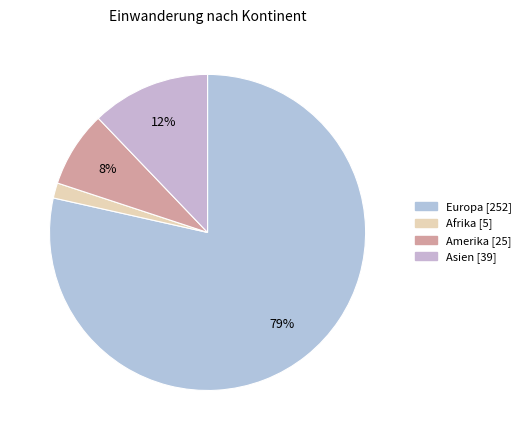

What is the largest slice in the pie chart?

Europa